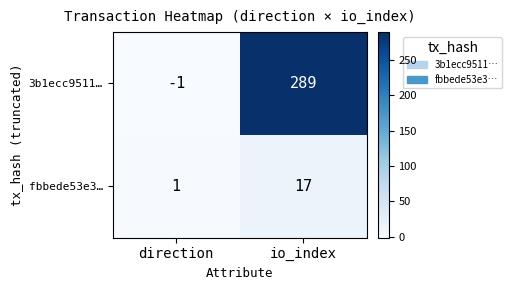

What is the difference between the maximum and minimum values in the fbbede53e3… series?

16